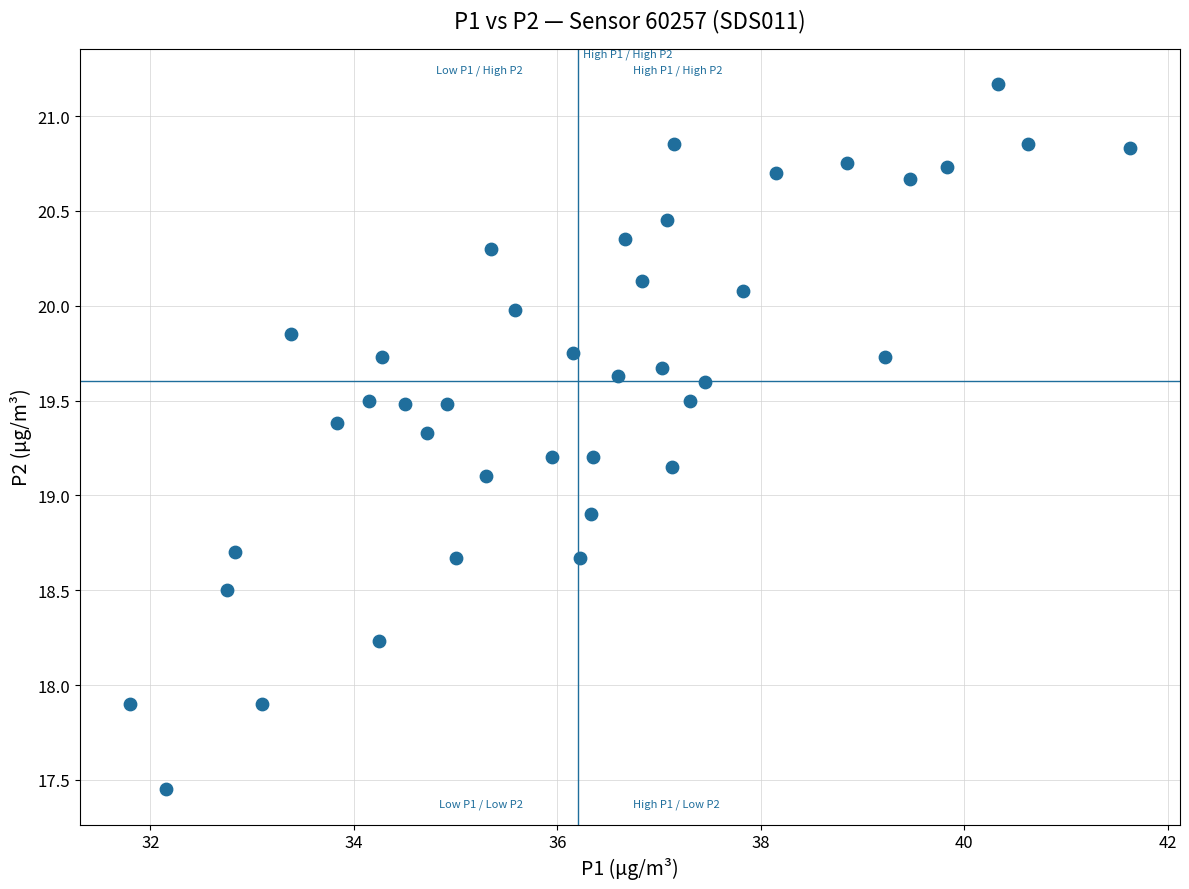

What is the range of X values (max minus min)?

9.8